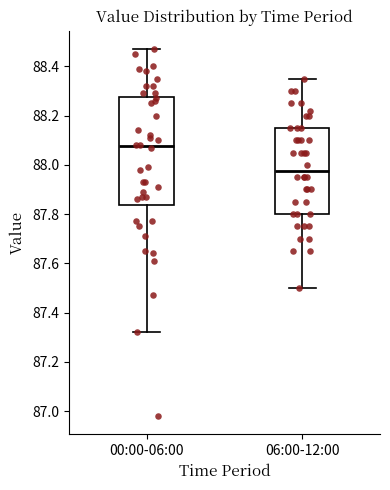

Reading left to right, transcribe this box plot: for each box, give where its median line is, the range the box spans, and where its two whiskers end, as read against the y-axis. The values are not printed on the chart, so give them approximately, as read against the axis.

00:00-06:00: median 88.08, box 87.84 to 88.28, whiskers 87.32 to 88.48
06:00-12:00: median 87.98, box 87.80 to 88.16, whiskers 87.50 to 88.36